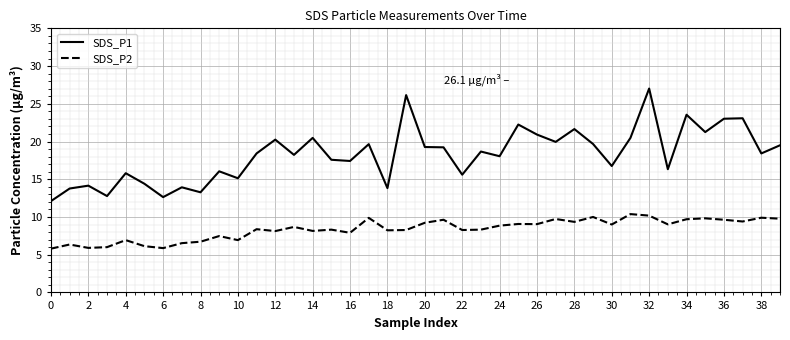

What are all the series names shown in the legend?

SDS_P1, SDS_P2